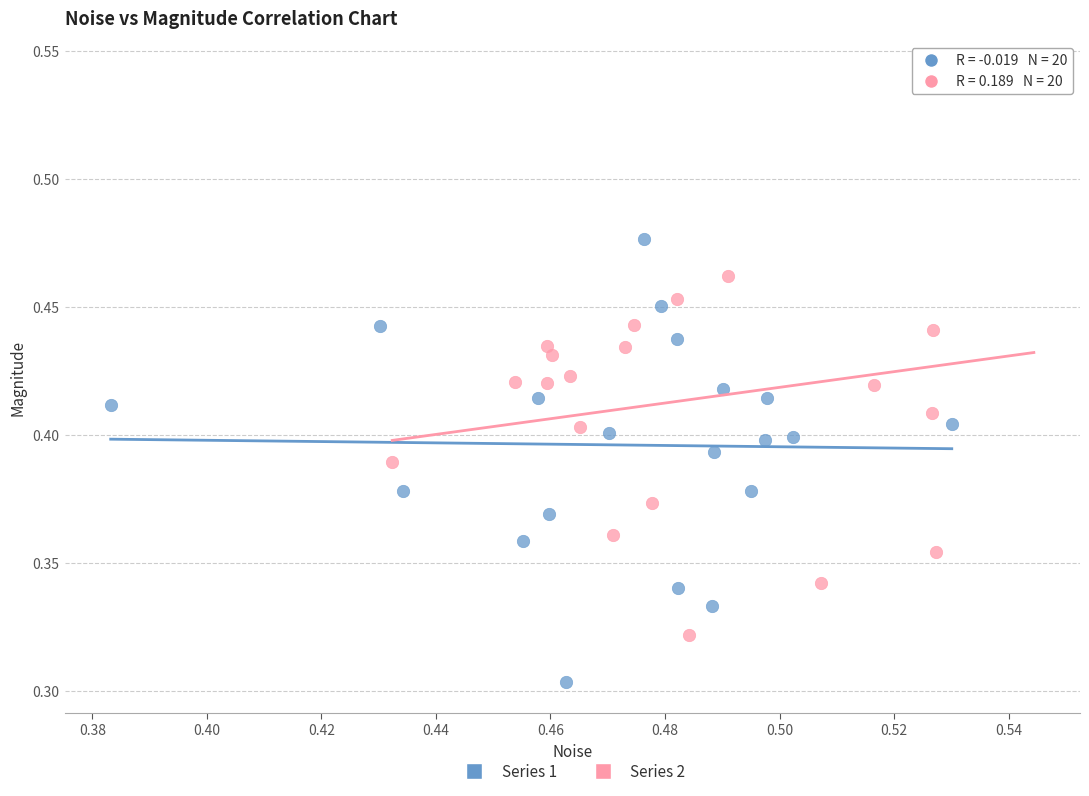

Which series has the widest spread of Y values?

Series 2